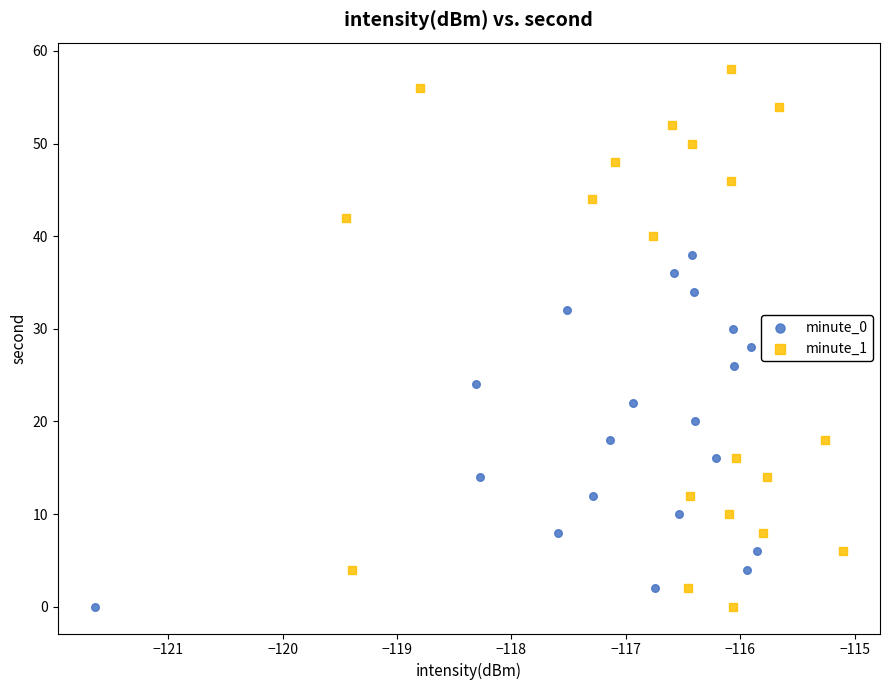

Which series reaches the maximum Y coordinate?

minute_1